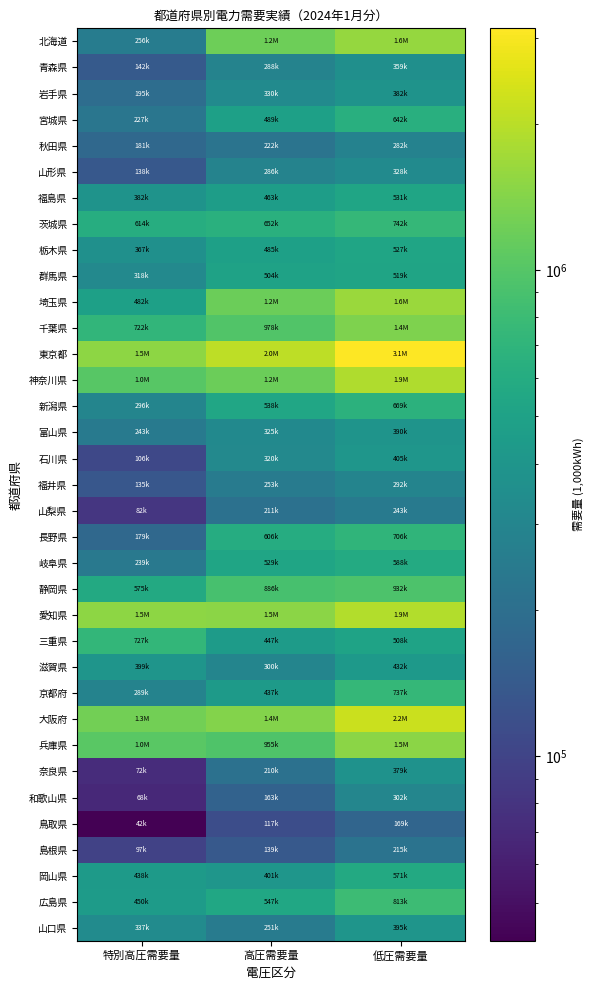

What is the maximum value shown in the chart?

3142744.4